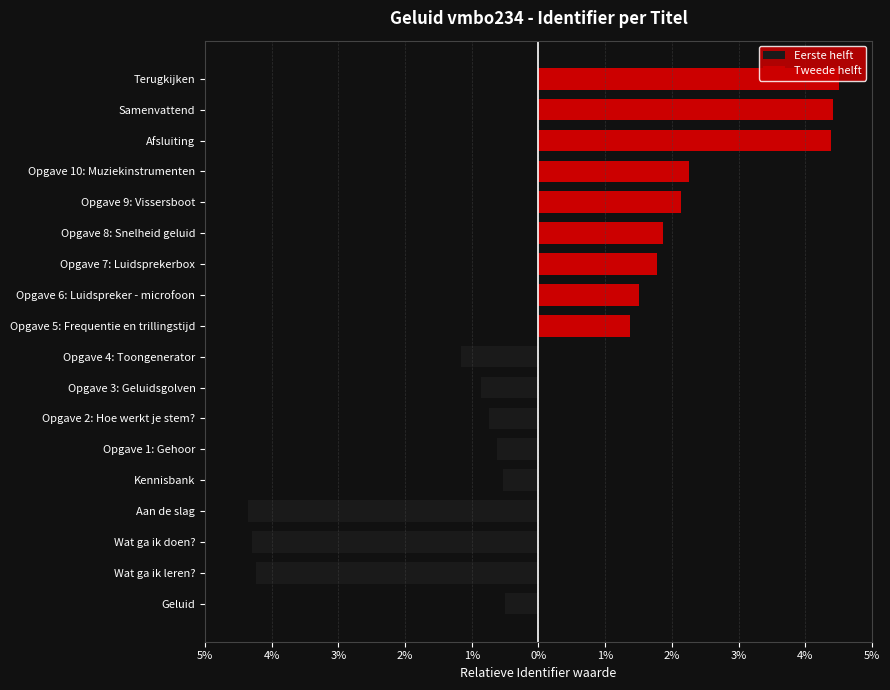

How many data points in Tweede helft are above 2?

5